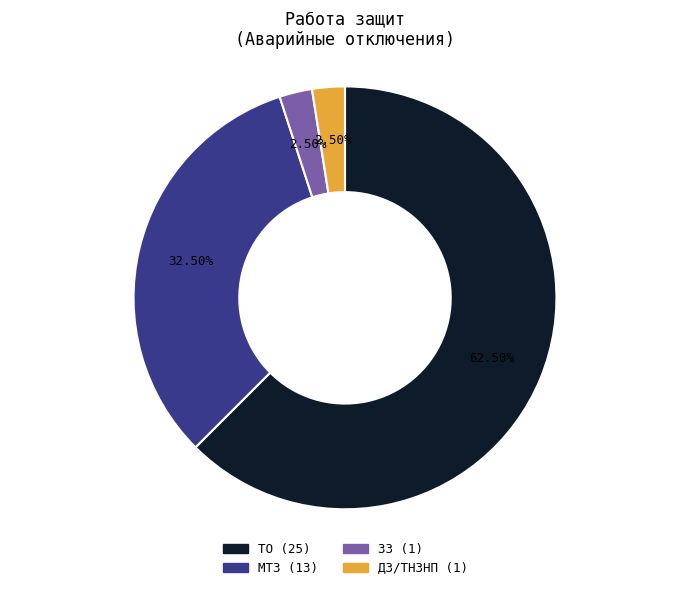

Is there any slice that represents more than half of the pie?

Yes